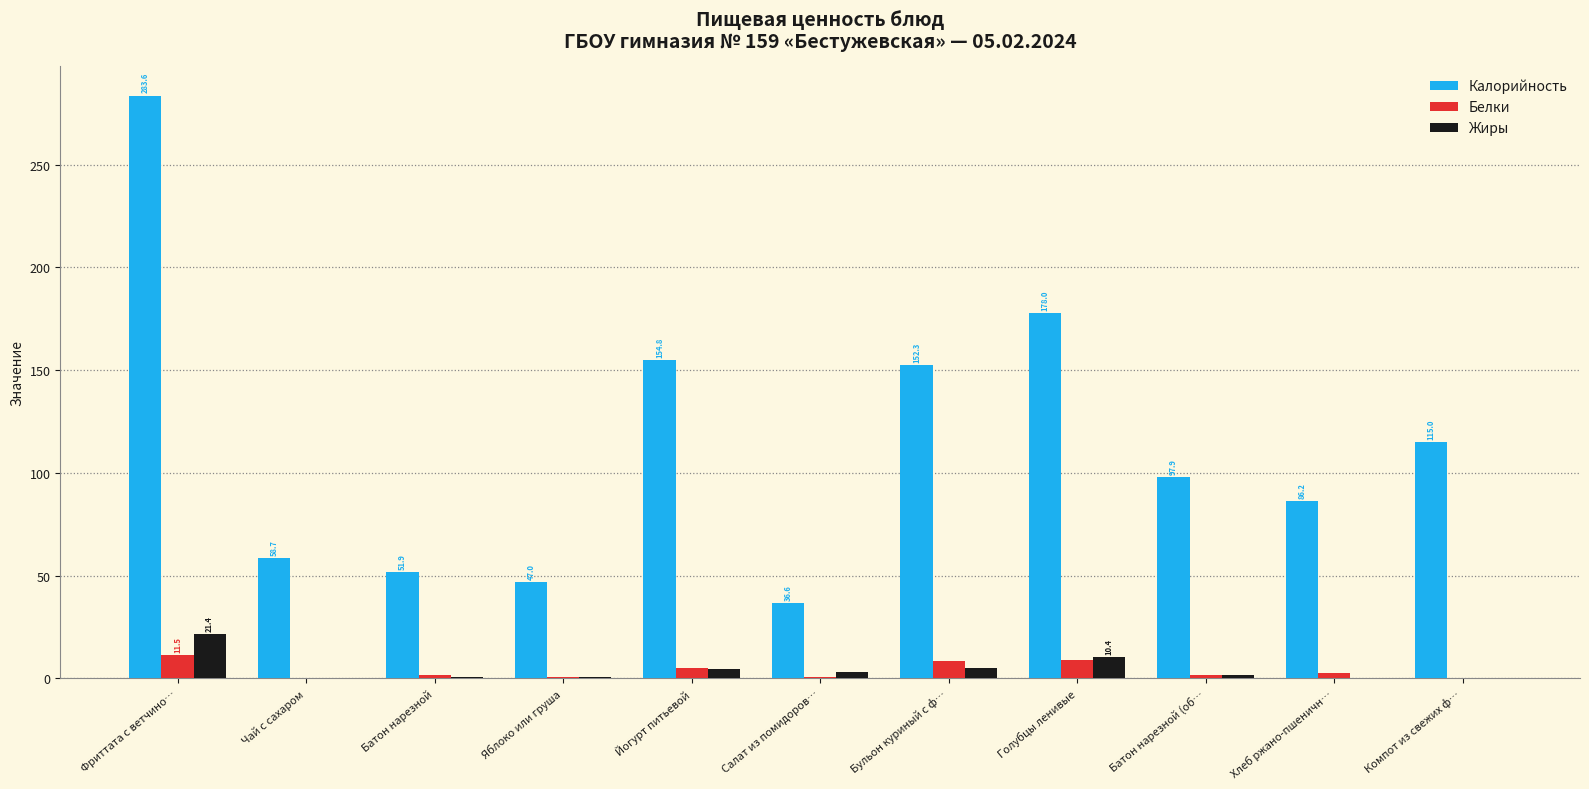

How many values in the Калорийность series exceed 97?

6